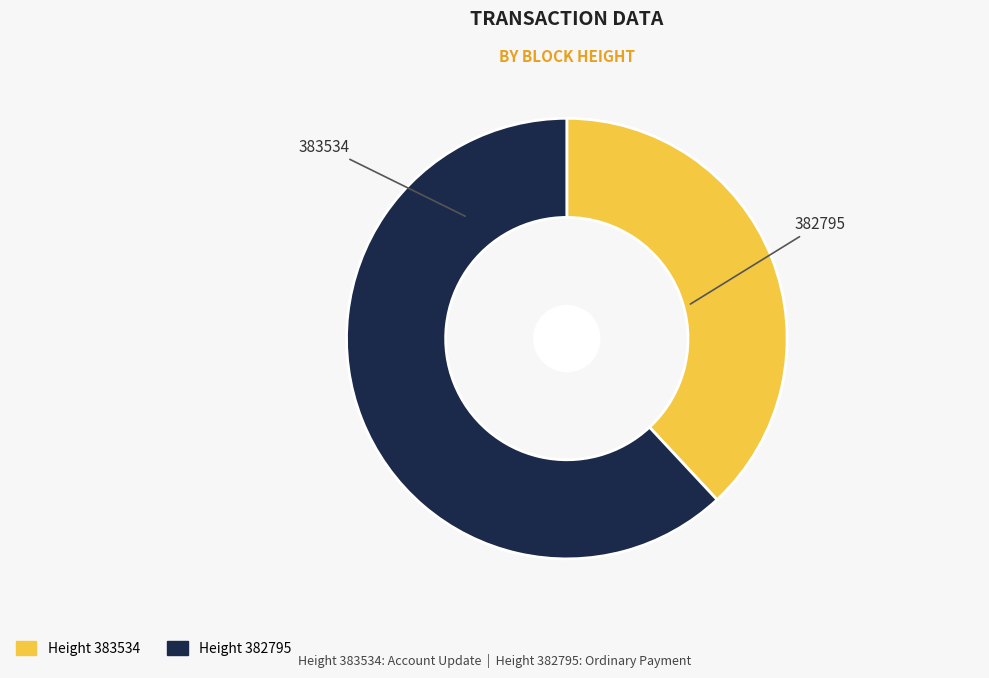

True or false: 383534 accounts for 38% of the total.

True